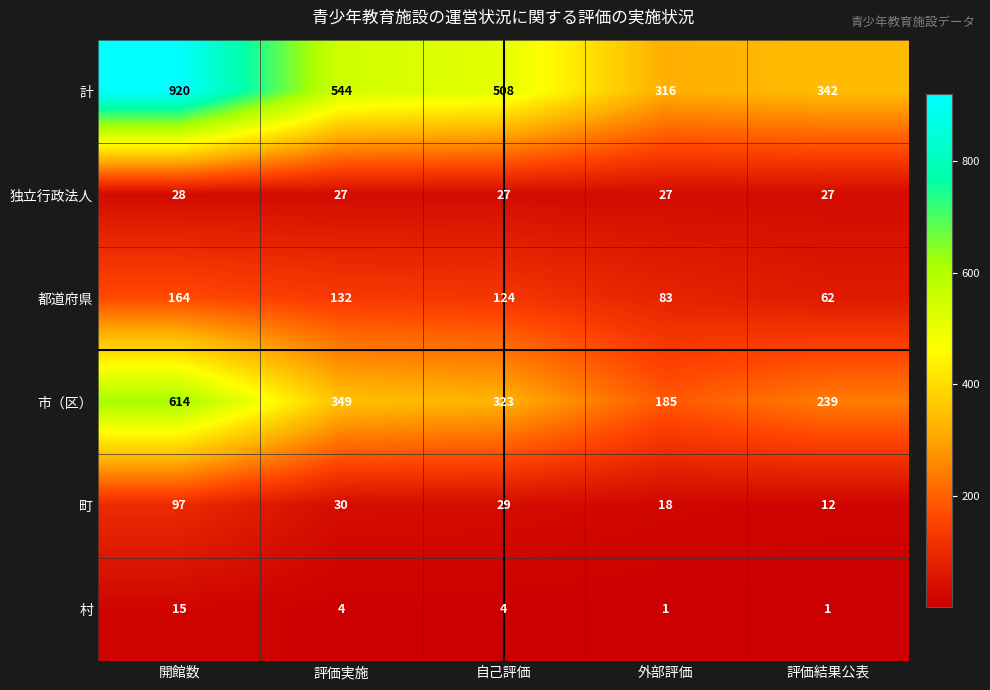

What is the difference between the second highest and second lowest values in the 市（区） series?

110